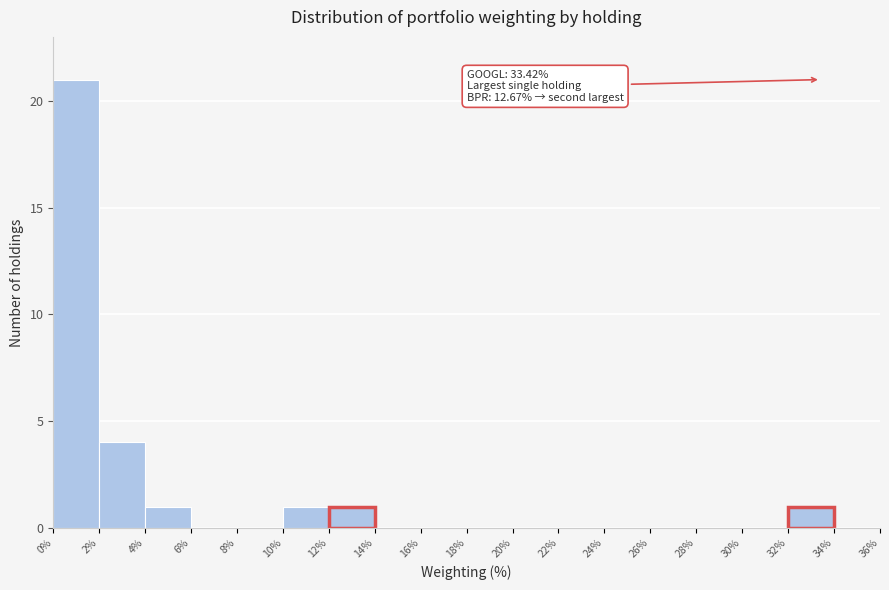

Over which range of the x-axis is the bar tallest?

0% to 2%